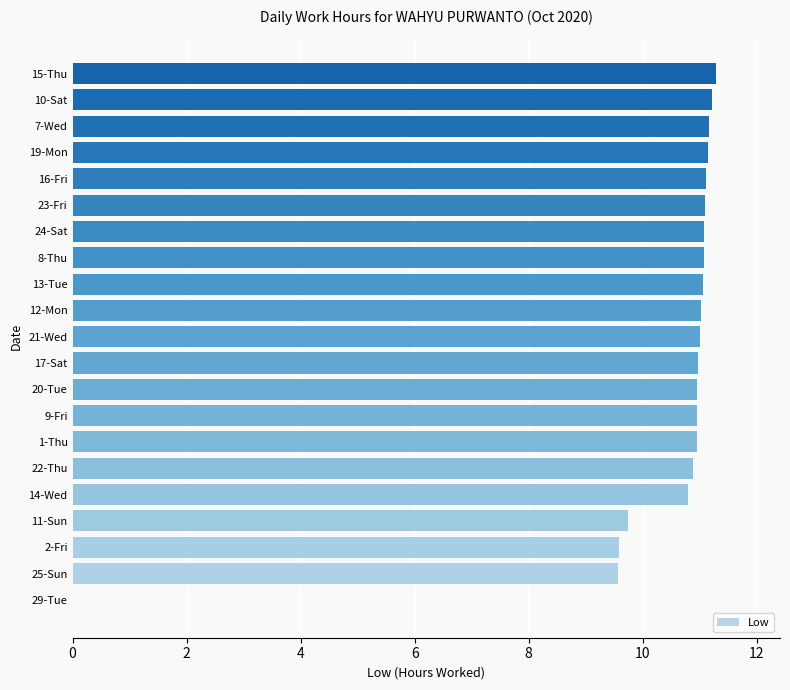

What is the ratio of the value at 8-Thu to the value at 15-Thu?

1.0